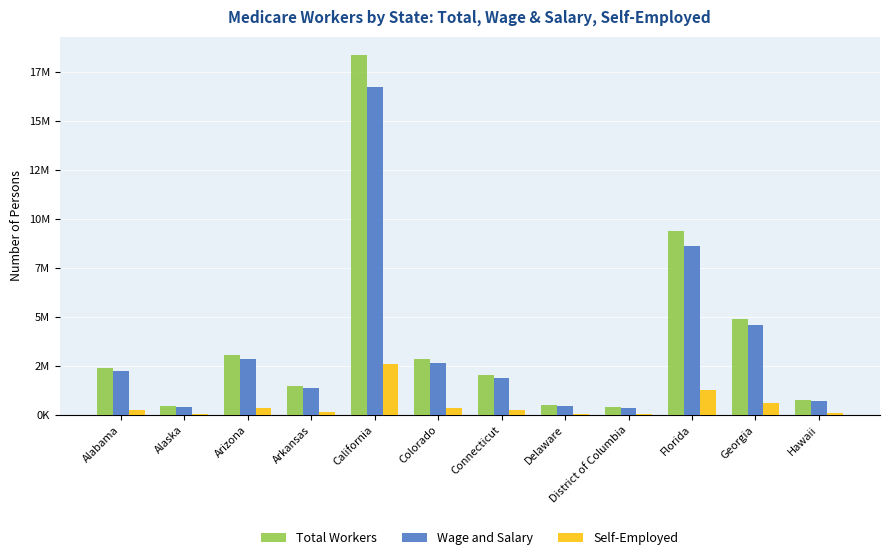

Rank the series at Florida from highest to lowest value.

Total Workers, Wage and Salary, Self-Employed